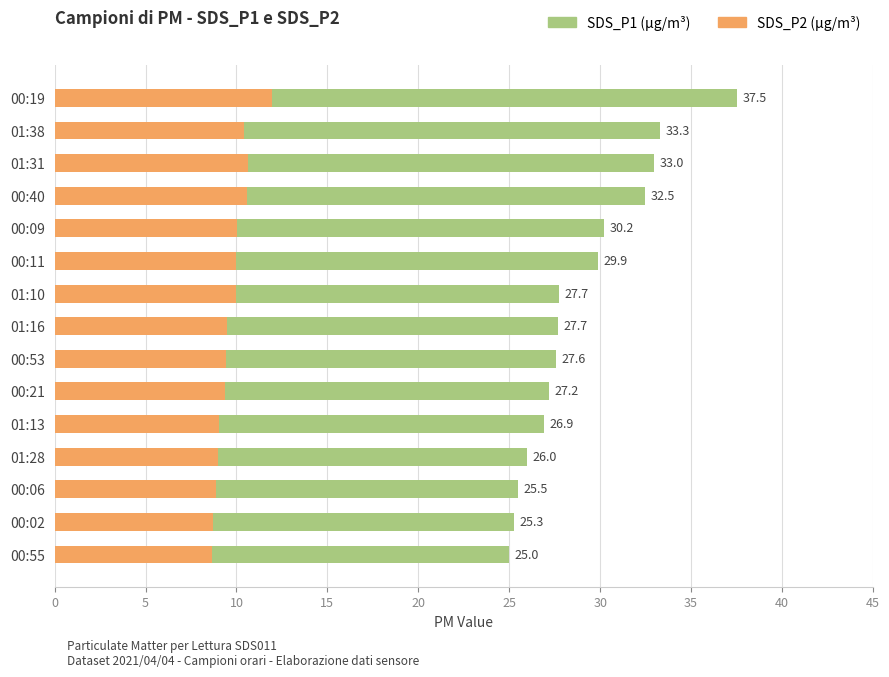

What are all the series names shown in the legend?

SDS_P1, SDS_P2